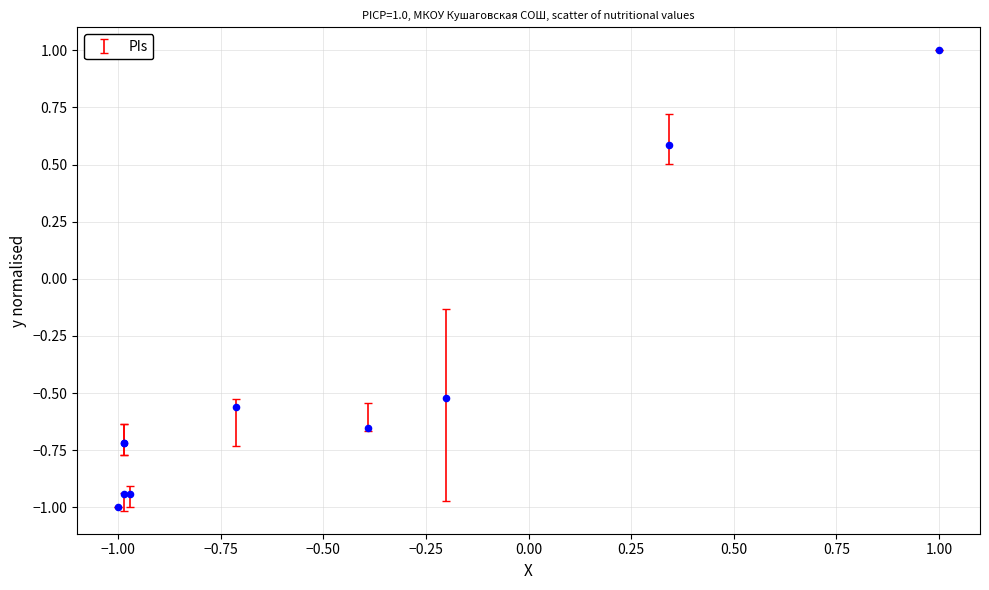

What Y value in the scatter plot is closest to 0?

-0.5